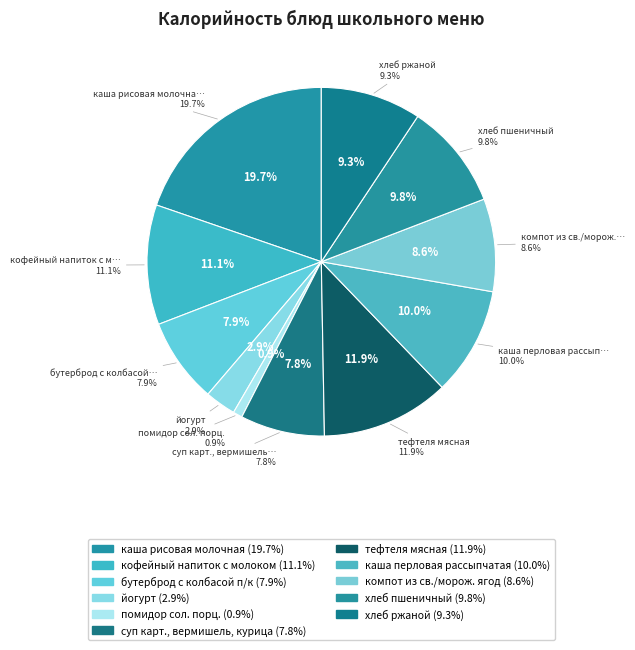

Does каша перловая рассыпчатая account for over 50% of the chart?

No